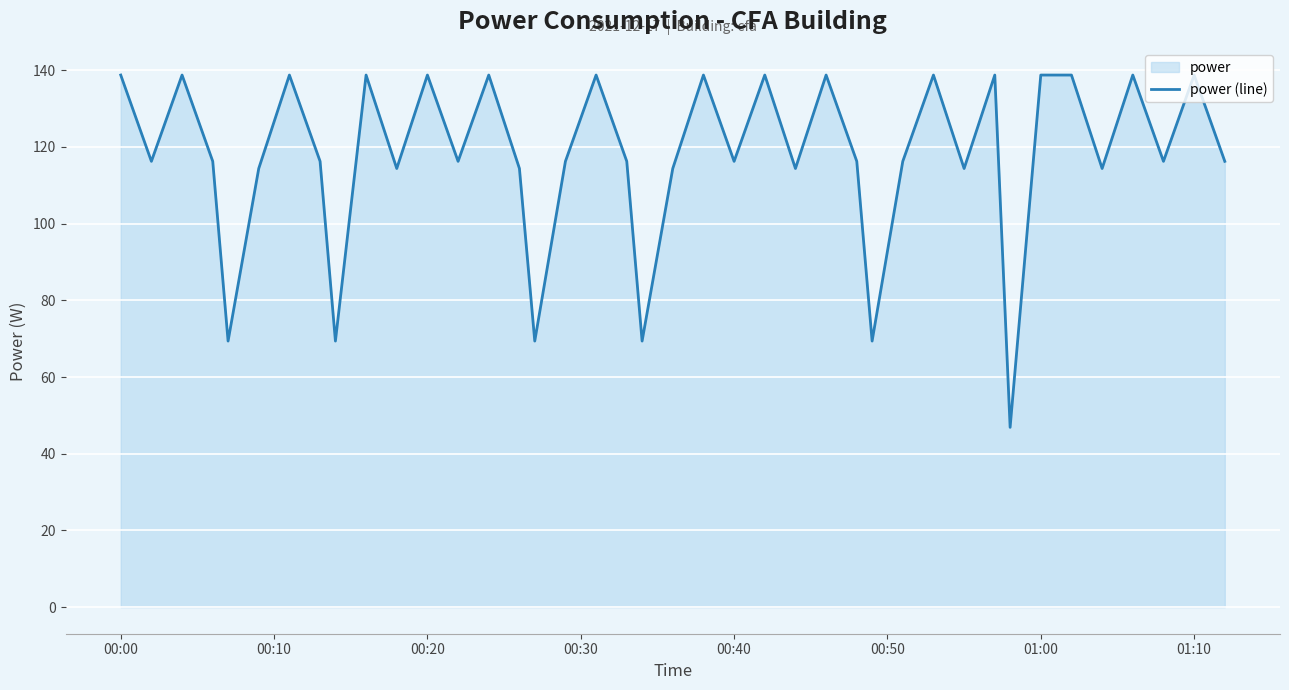

How many lines are shown in the chart?

1